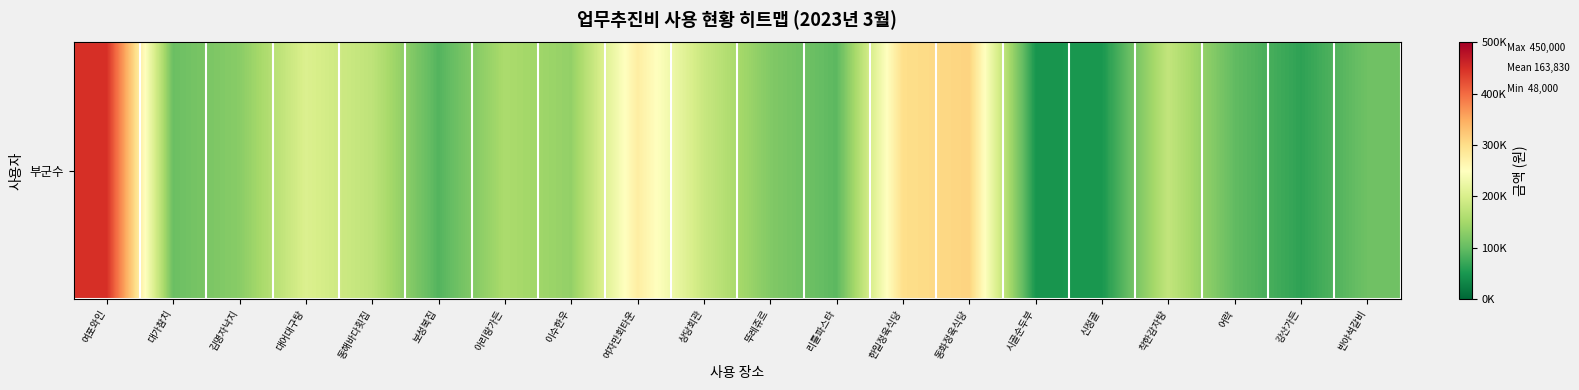

List the labels in order of value, smallest first.

시골순두부, 신정골, 강산가든, 보성복집, 리틀파스타, 어락, 대가참치, 반야석갈비, 뚜레쥬르, 김명자낙지, 이수한우, 아리랑가든, 동해바다횟집, 착한감자탕, 상당회관, 대어대구탕, 여자만회타운, 한일정육식당, 동화정육식당, 여포와인